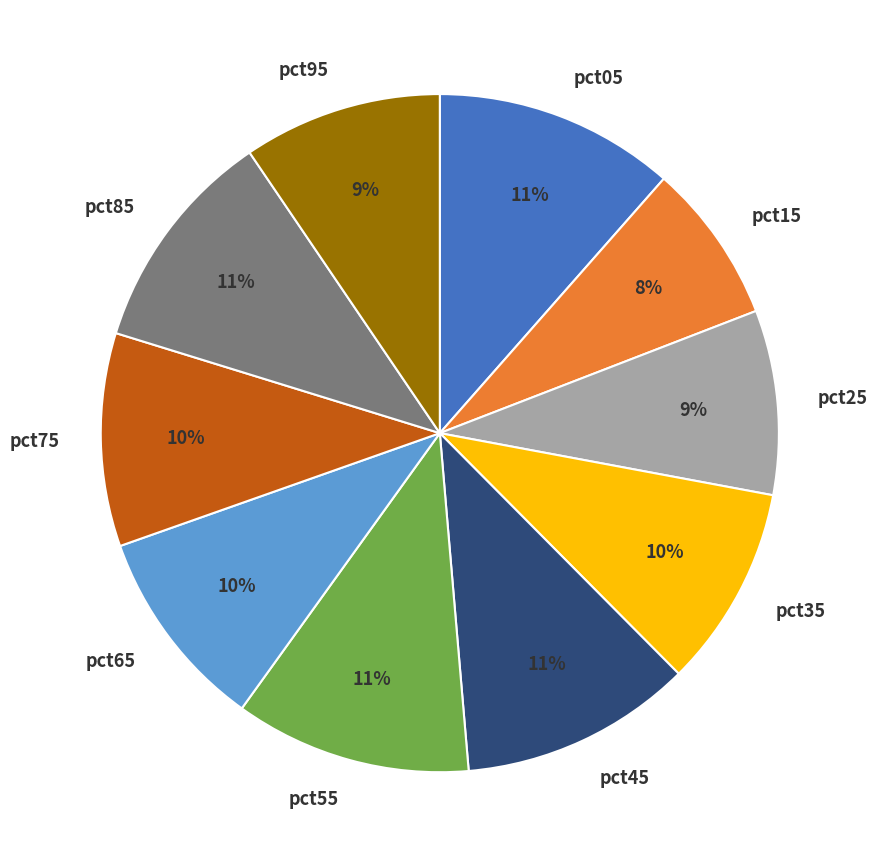

The pct25 slice represents 9% of the pie. True or false?

True